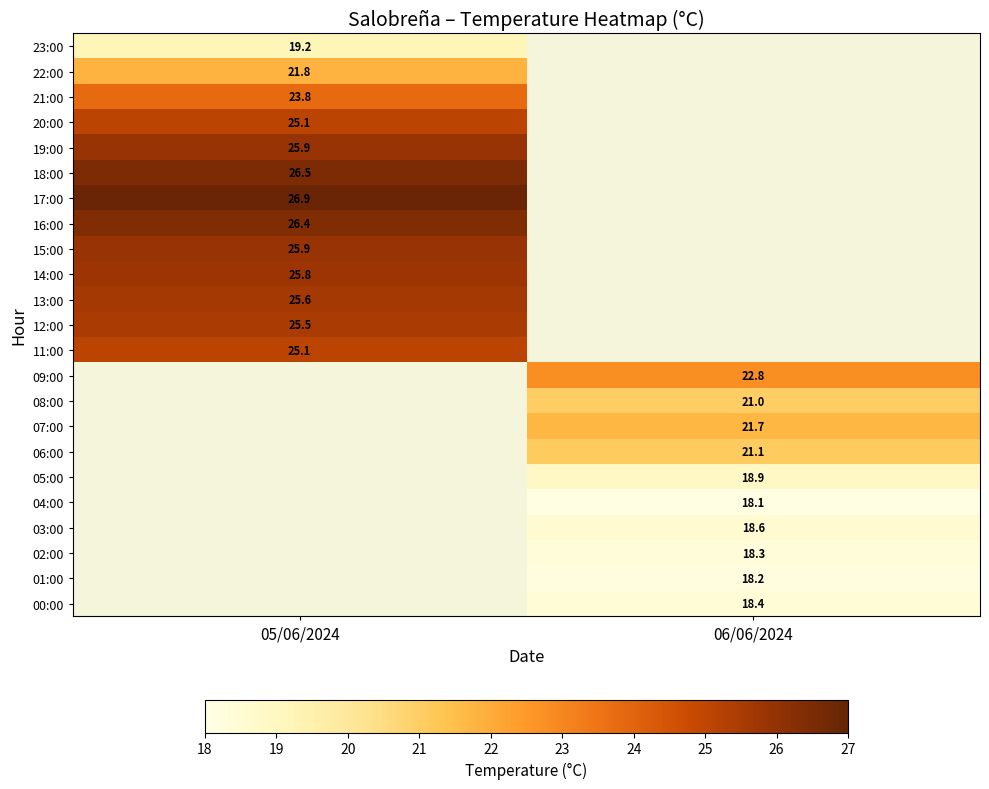

Is the value of 22:00 at 05/06/2024 greater than the value of 03:00 at 06/06/2024?

Yes